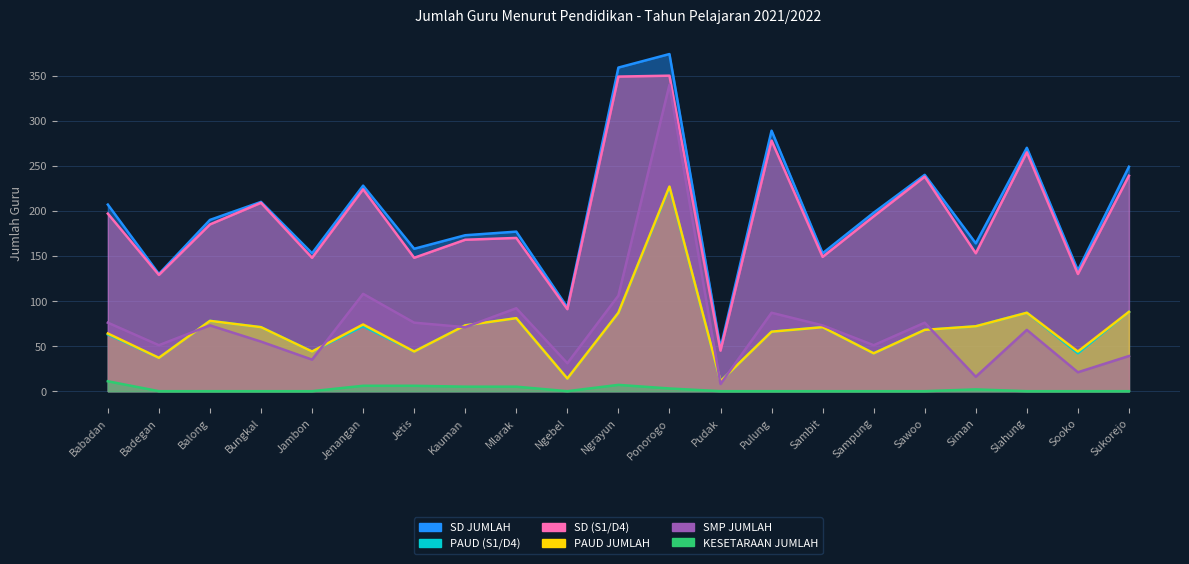

True or false: SD (S1/D4) and PAUD JUMLAH intersect in this chart.

False